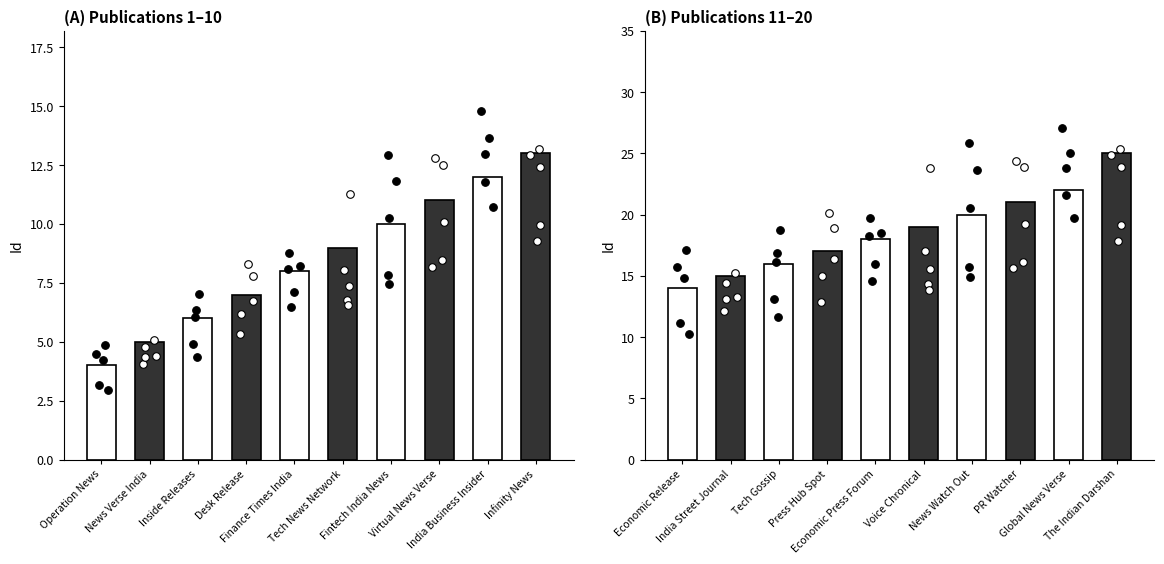

What is the change in value from Finance Times India to Tech Gossip?

+8